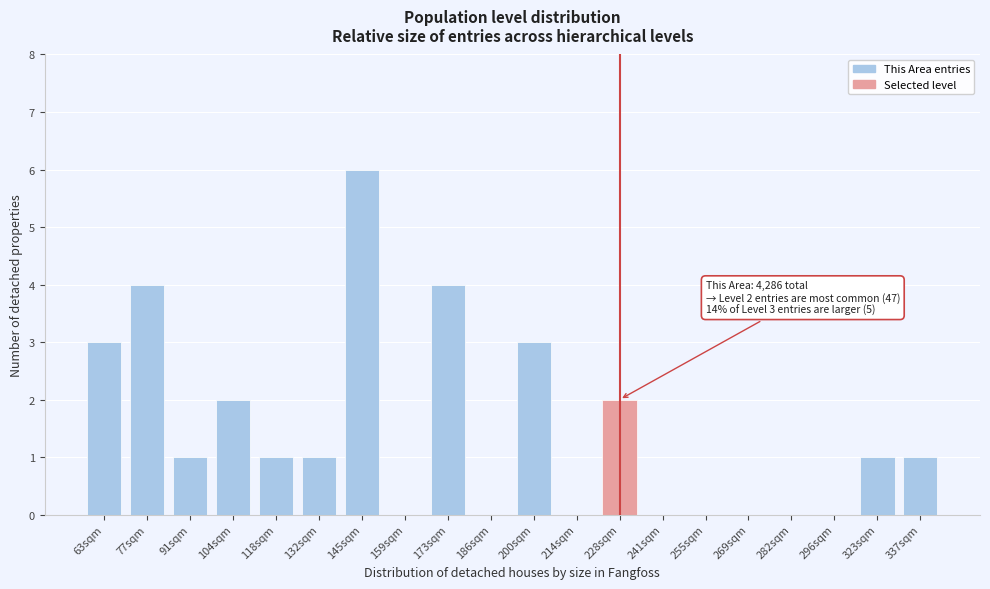

Reading right to left, list all the values displayed in this chart.

337sqm=1	323sqm=1	296sqm=0	282sqm=0	269sqm=0	255sqm=0	241sqm=0	228sqm=2	214sqm=0	200sqm=3	186sqm=0	173sqm=4	159sqm=0	145sqm=6	132sqm=1	118sqm=1	104sqm=2	91sqm=1	77sqm=4	63sqm=3